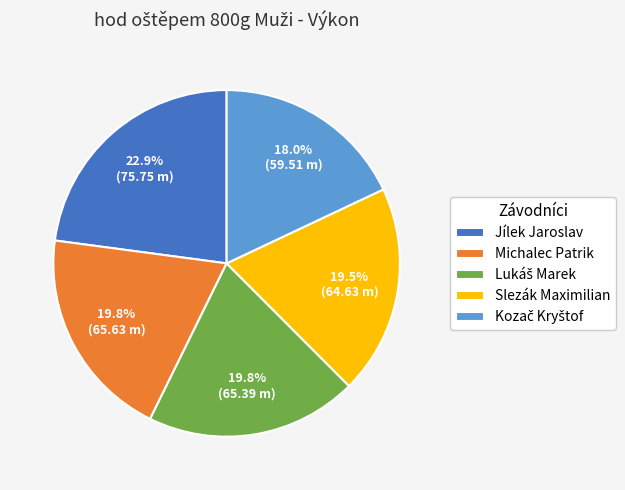

Count the number of slices in the pie.

5